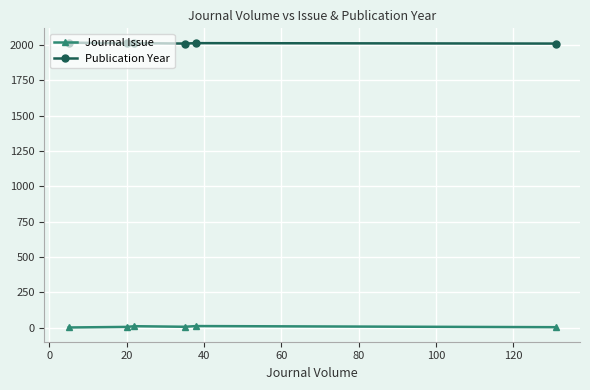

Rank the series by their maximum value, from lowest to highest.

Journal Issue, Publication Year